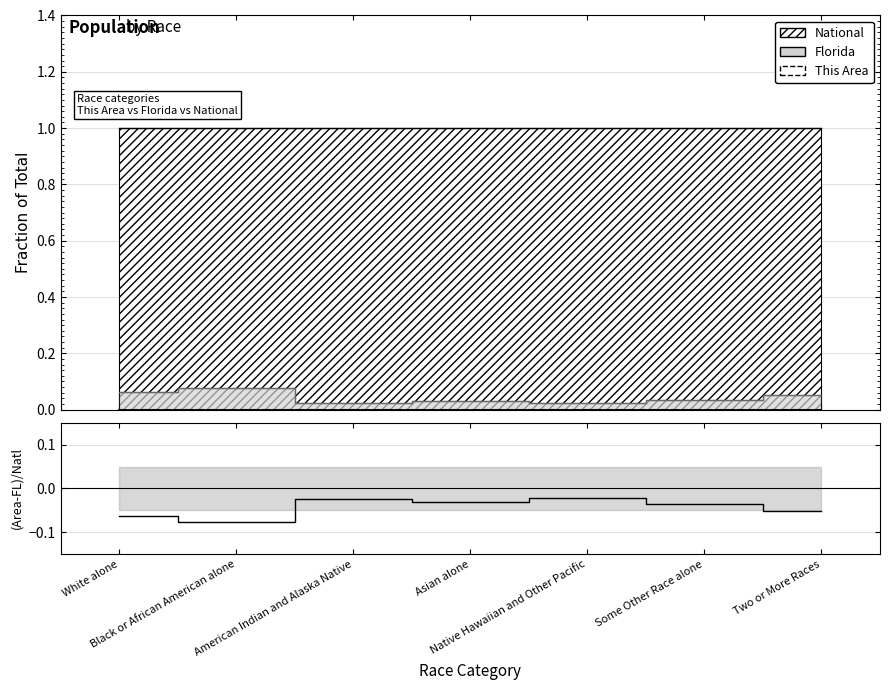

What is the difference between the maximum and minimum values?

0.1